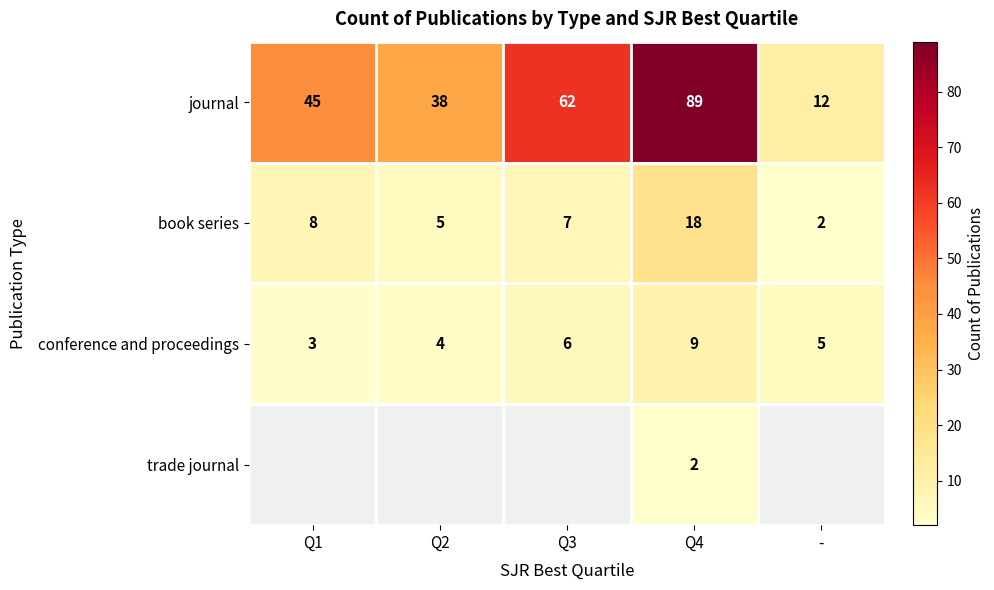

What is the smallest value displayed?

2.0